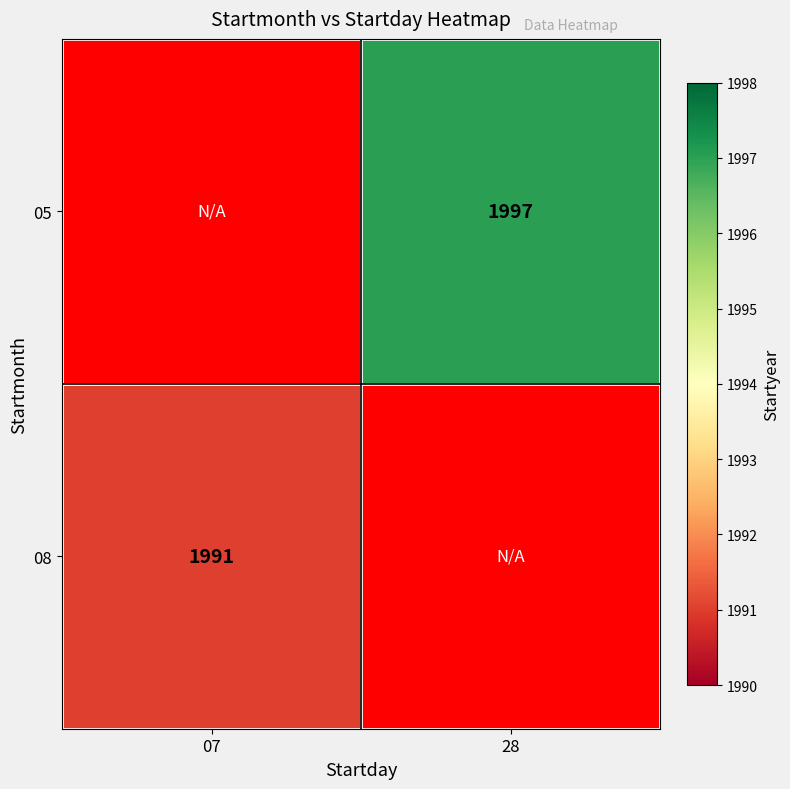

The value of 05 at 28 is 3331. True or false?

False